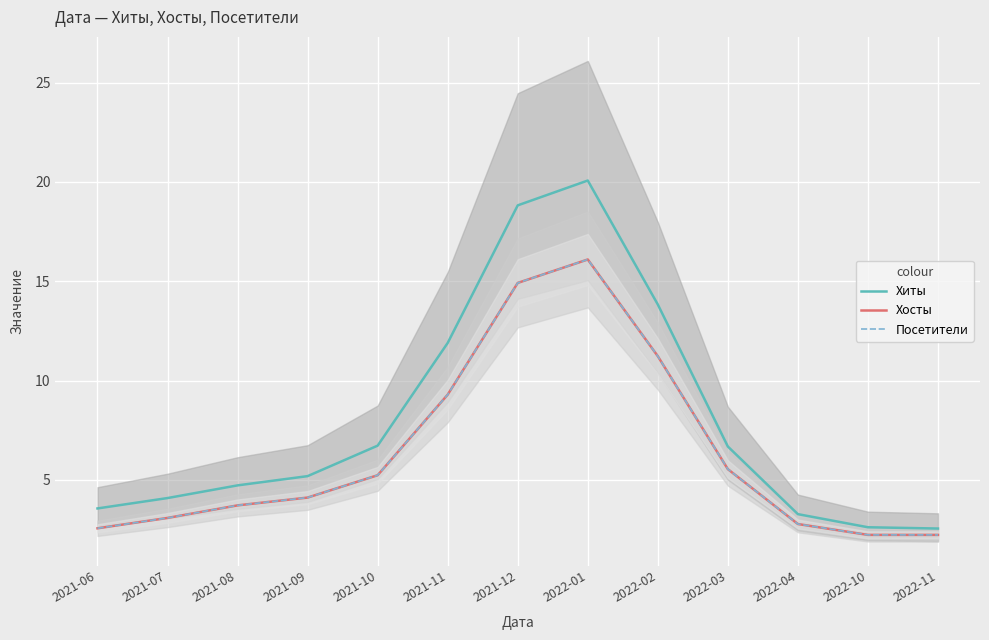

What is the approximate value of Хиты at 2022-04?

3.3